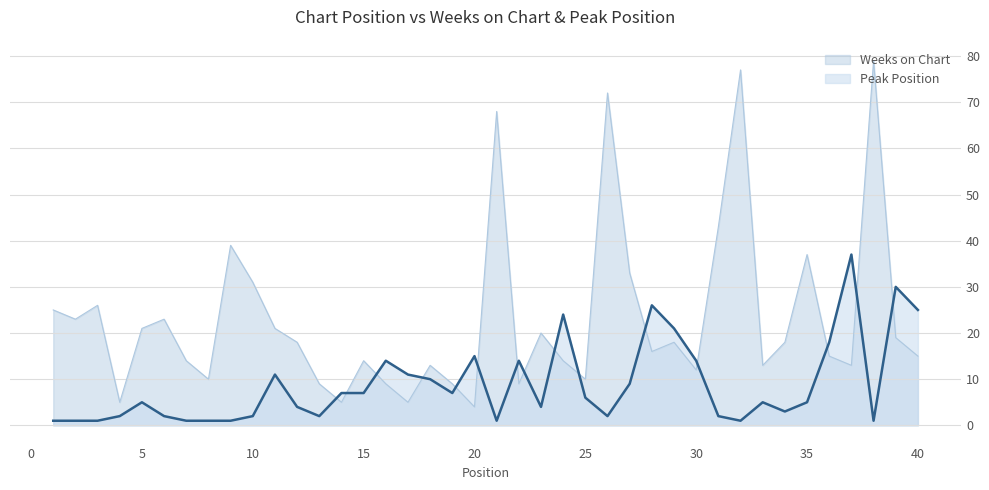

What is the difference between the maximum and second lowest values in the Weeks on Chart series?

74